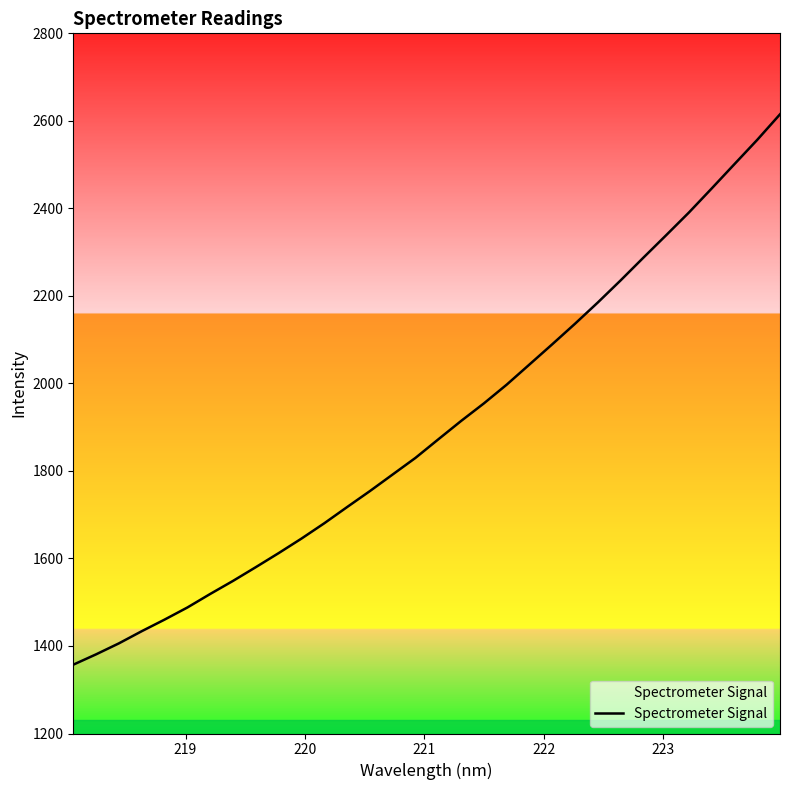

What is the greatest value displayed?

2615.0